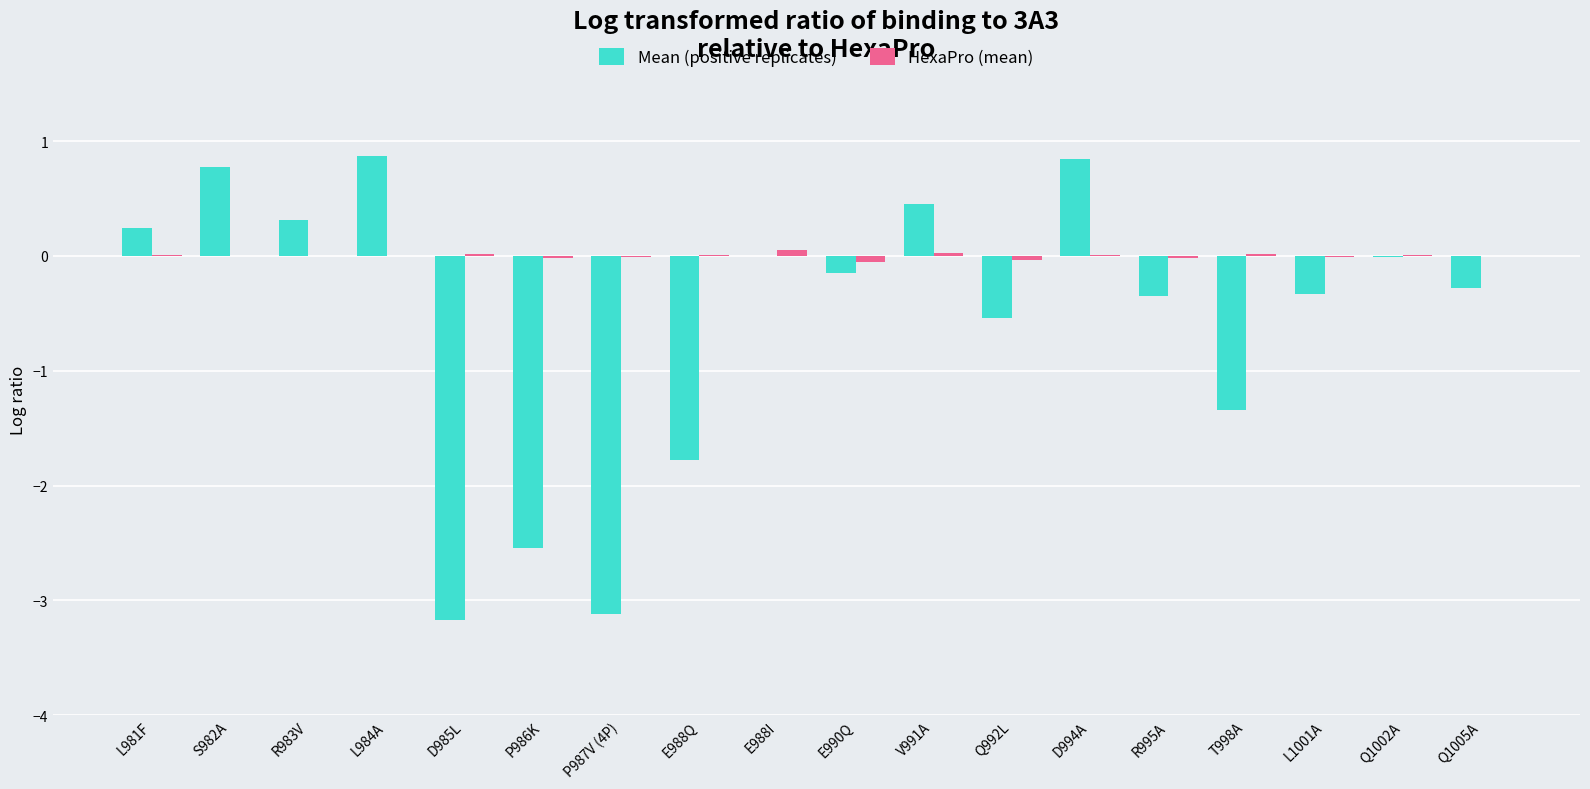

Which has a higher value, E988I or R995A?

E988I